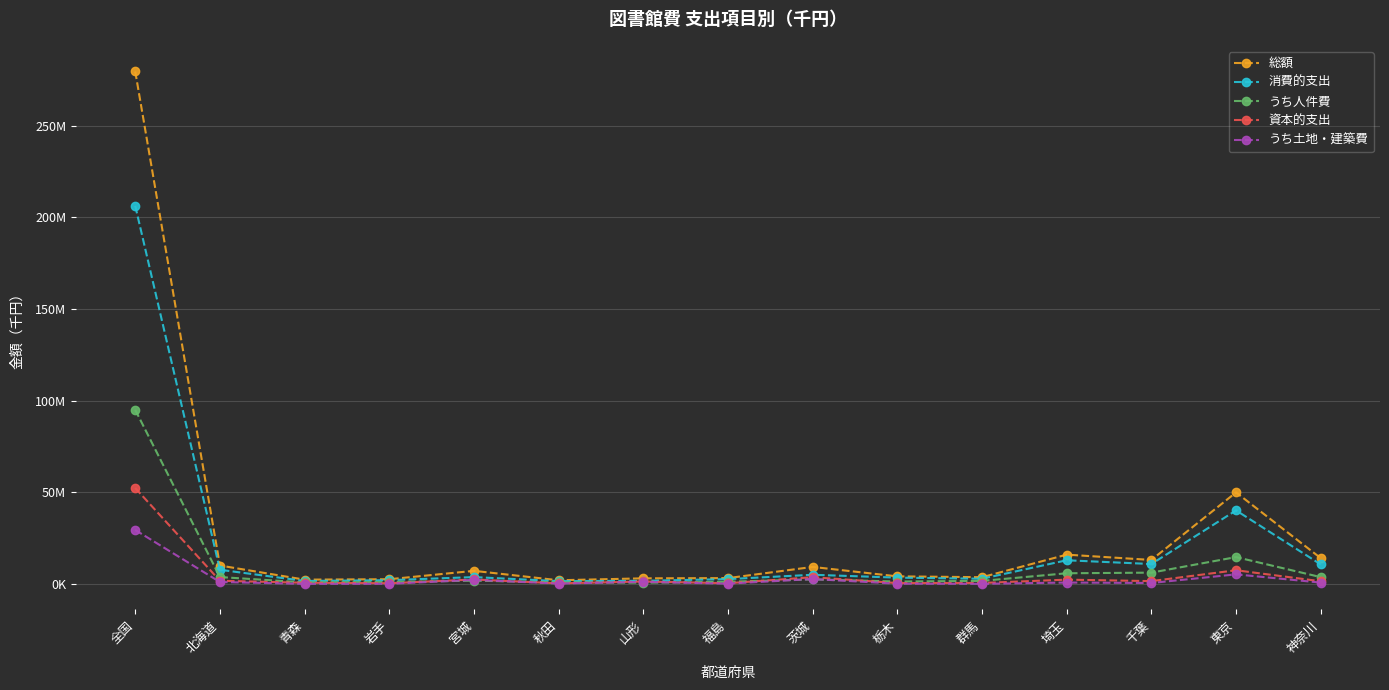

What are all the series names shown in the legend?

総額, 消費的支出, うち人件費, 資本的支出, うち土地・建築費